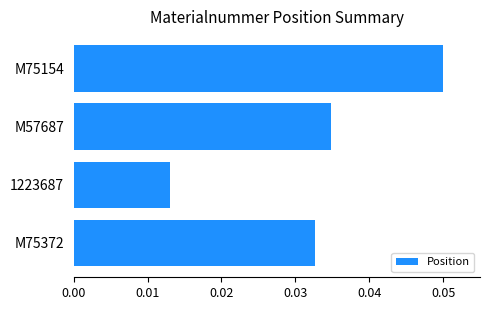

Are the bars horizontal?

Yes